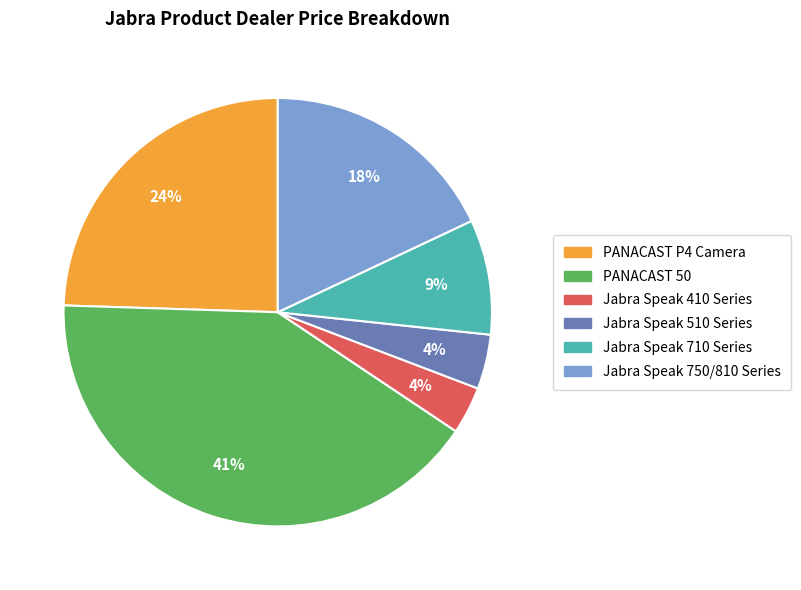

Which slice is the largest?

PANACAST 50